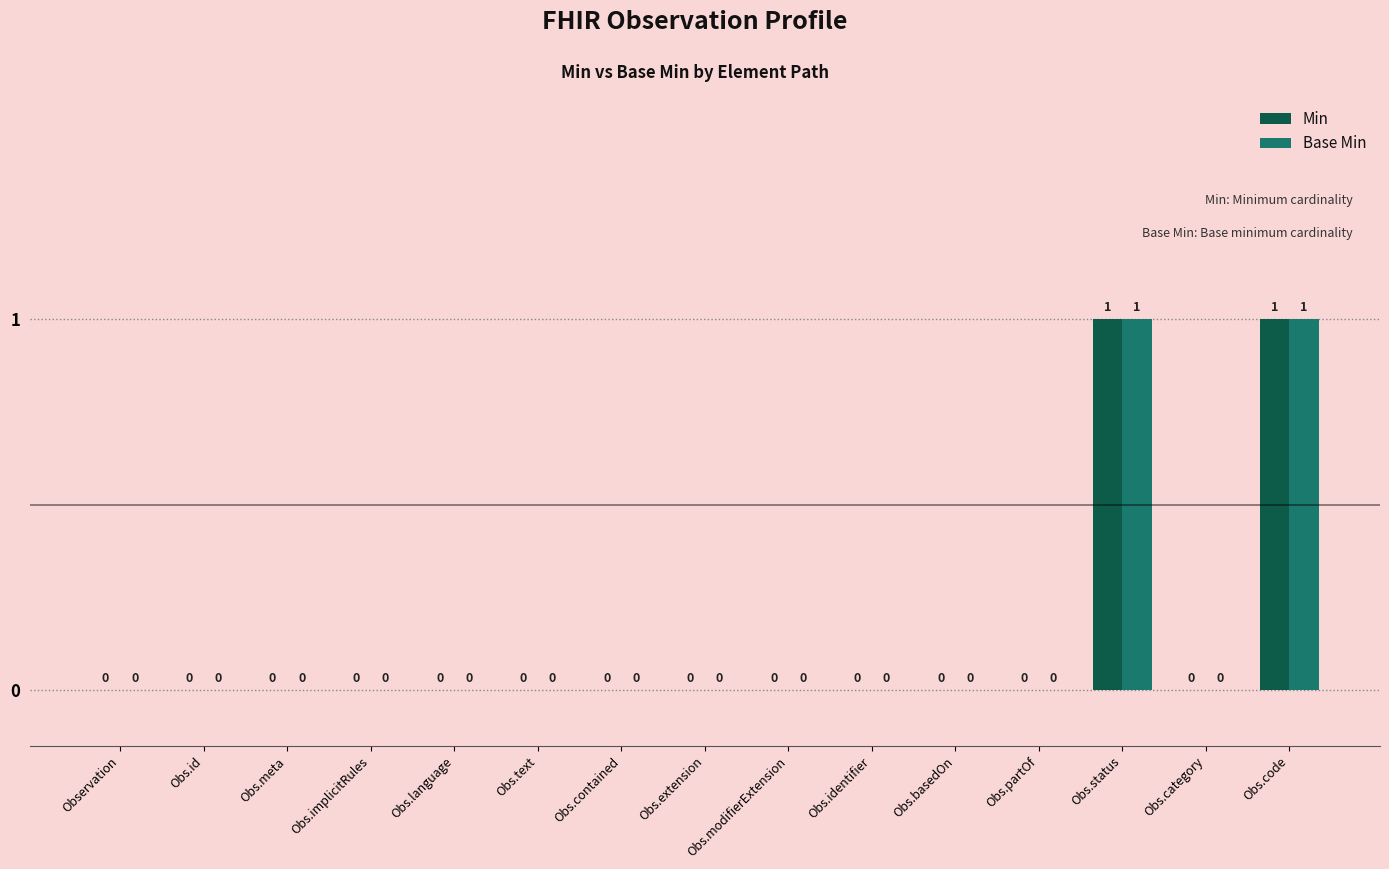

Reading right to left, extract all data points from this chart.

Min: Obs.code=1	Obs.category=0	Obs.status=1	Obs.partOf=0	Obs.basedOn=0	Obs.identifier=0	Obs.modifierExtension=0	Obs.extension=0	Obs.contained=0	Obs.text=0	Obs.language=0	Obs.implicitRules=0	Obs.meta=0	Obs.id=0	Observation=0
Base Min: Obs.code=1	Obs.category=0	Obs.status=1	Obs.partOf=0	Obs.basedOn=0	Obs.identifier=0	Obs.modifierExtension=0	Obs.extension=0	Obs.contained=0	Obs.text=0	Obs.language=0	Obs.implicitRules=0	Obs.meta=0	Obs.id=0	Observation=0